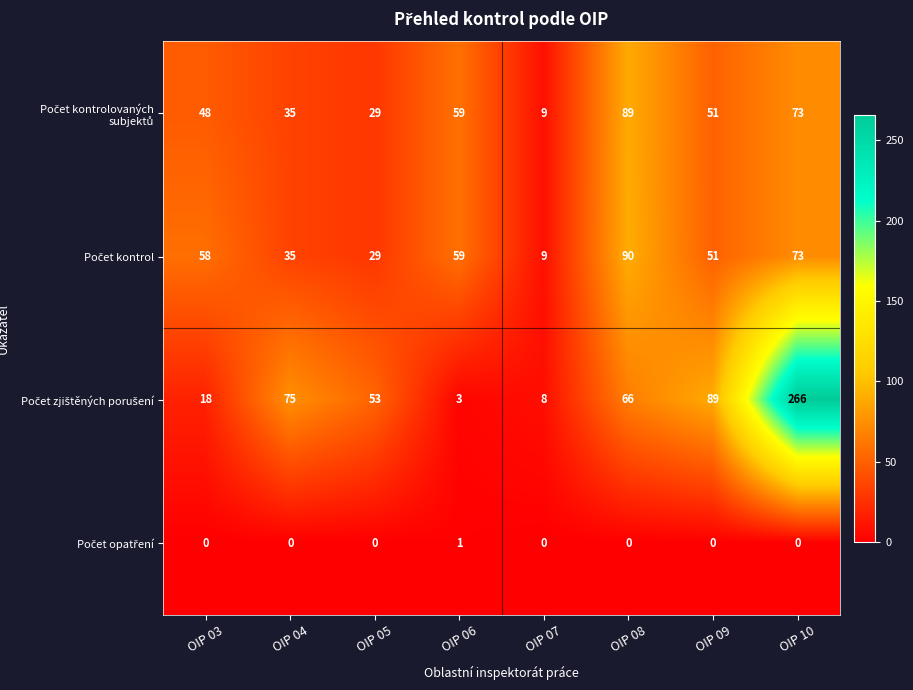

What is the total value across all series at OIP 06?

122